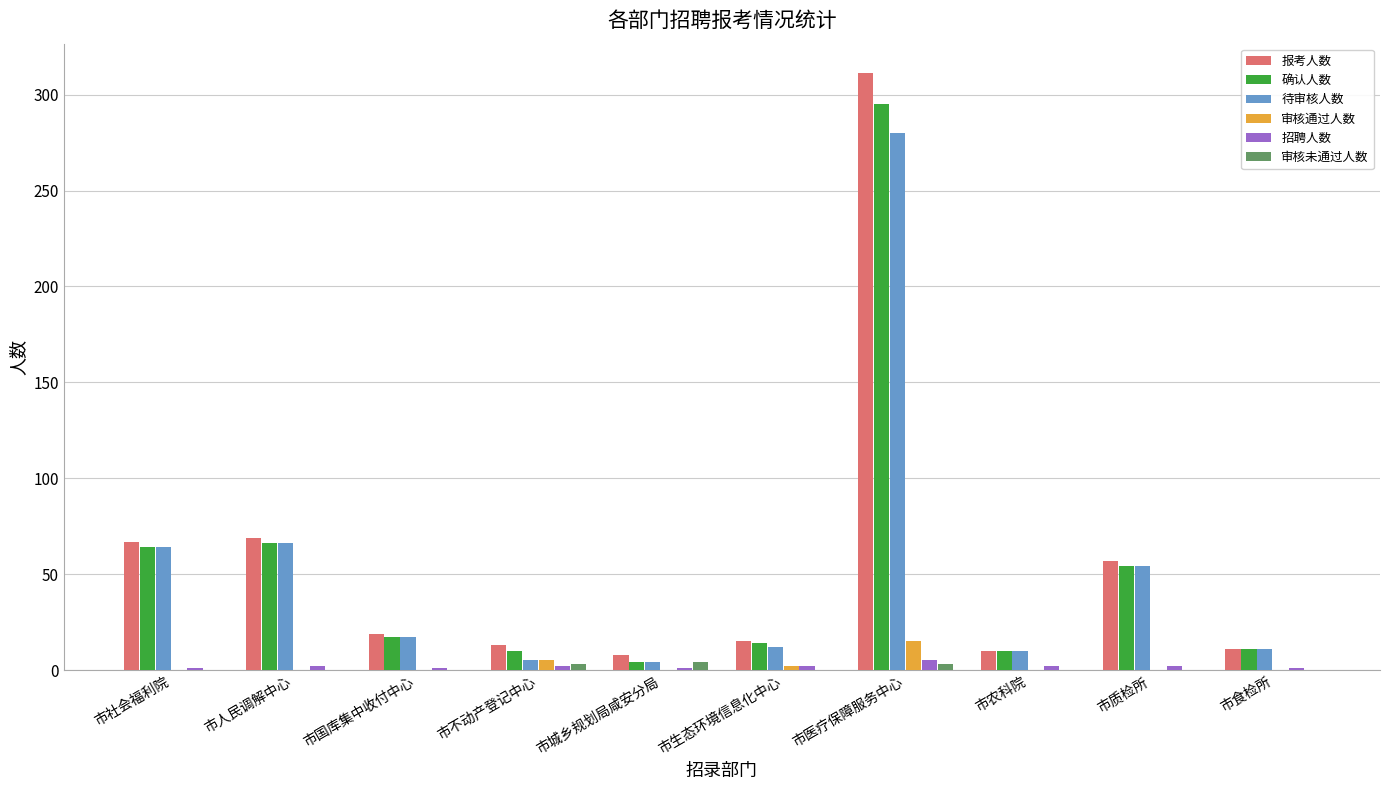

Which label corresponds to the largest value in the chart?

市医疗保障服务中心